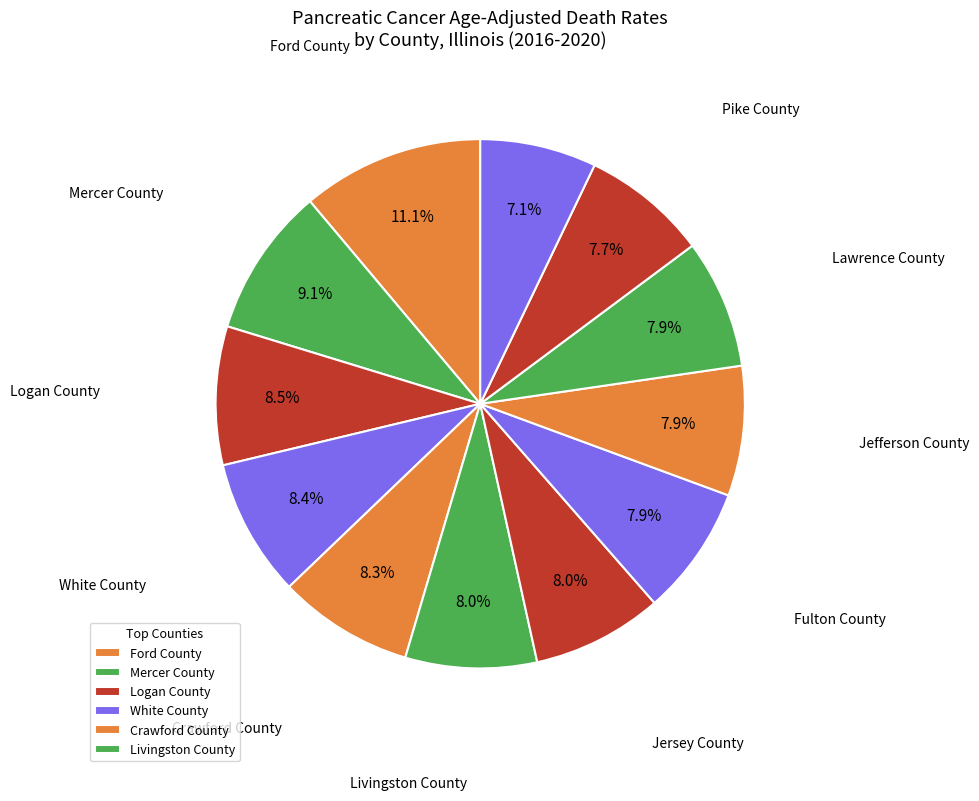

How many slices are in this pie chart?

12